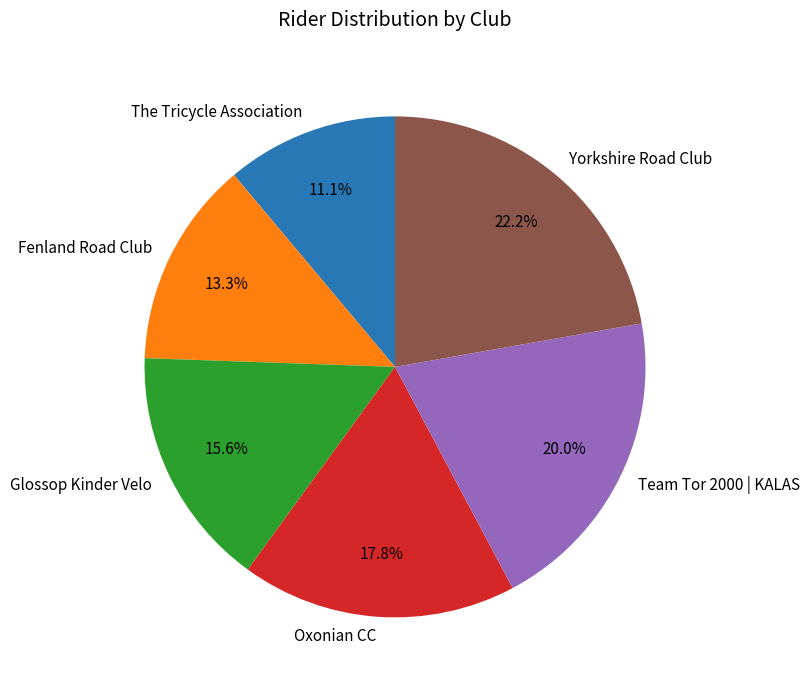

To the nearest percent, what is the difference between the largest and smallest slice percentages?

11%